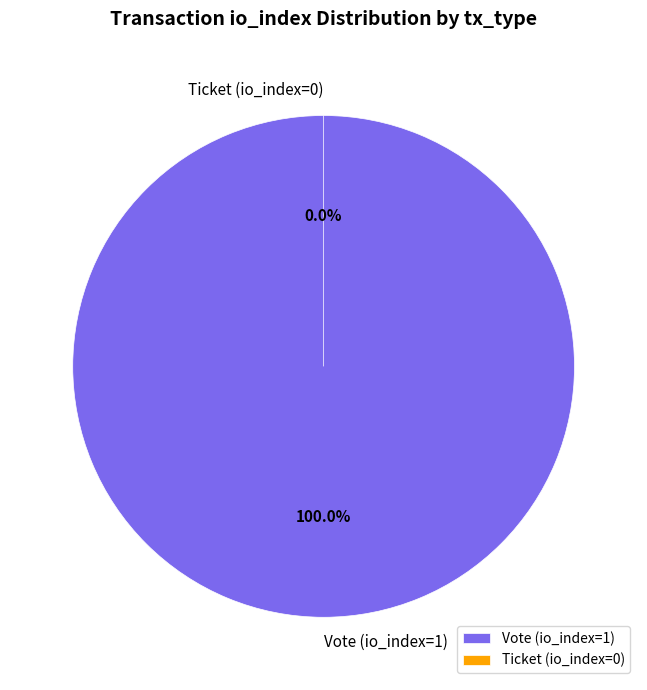

Which slice represents more than half of the pie?

Vote (io_index=1)